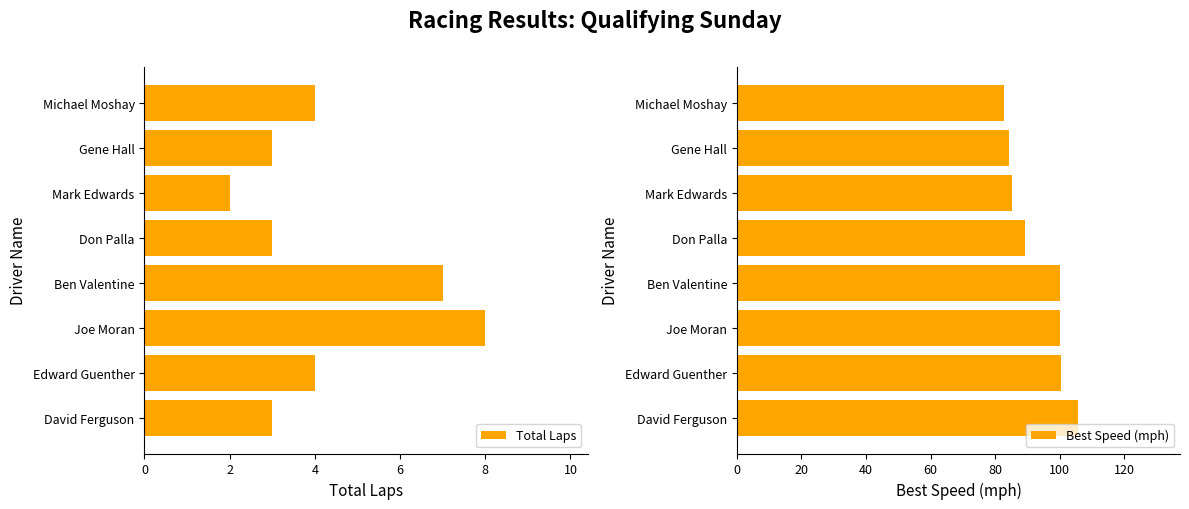

Which category has the highest value in the Total Laps series?

Joe Moran